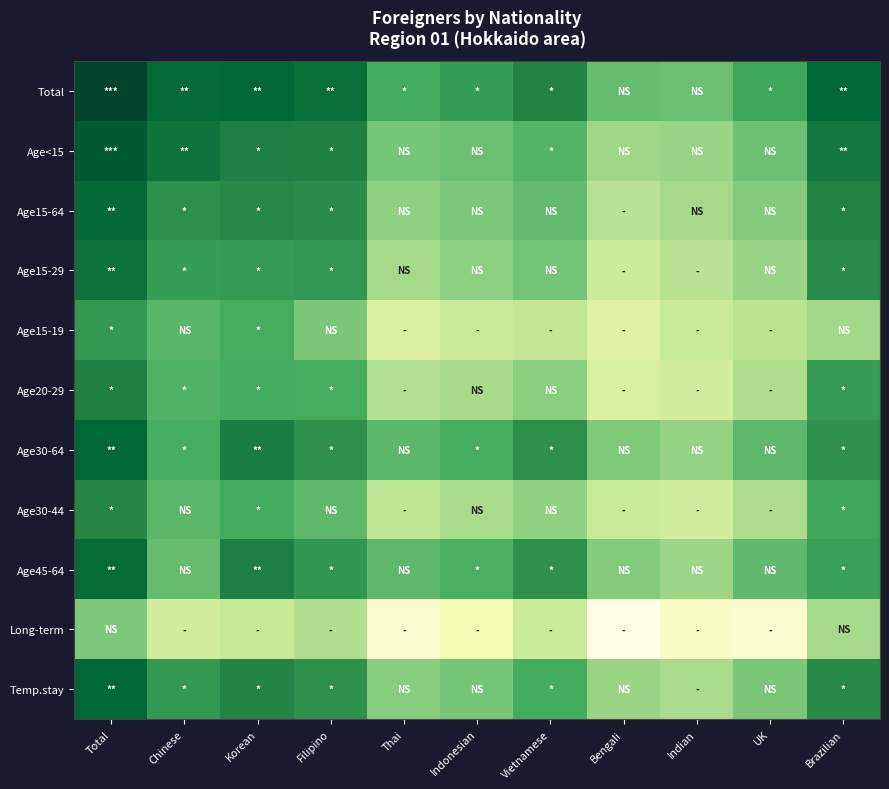

List the series in order of their peak value, highest first.

Total, Age<15, Age30-64, Temp.stay, Age15-64, Age45-64, Age15-29, Age20-29, Age30-44, Age15-19, Long-term